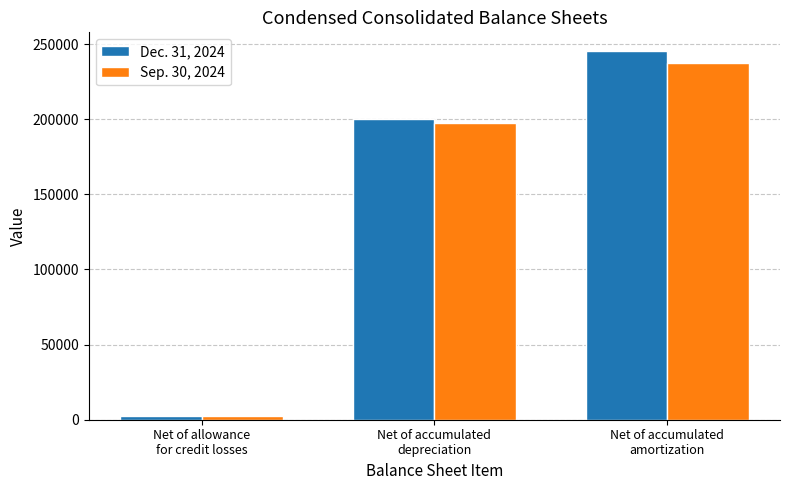

True or false: Dec. 31, 2024 has a value of 245595 at Net of accumulated
amortization.

True